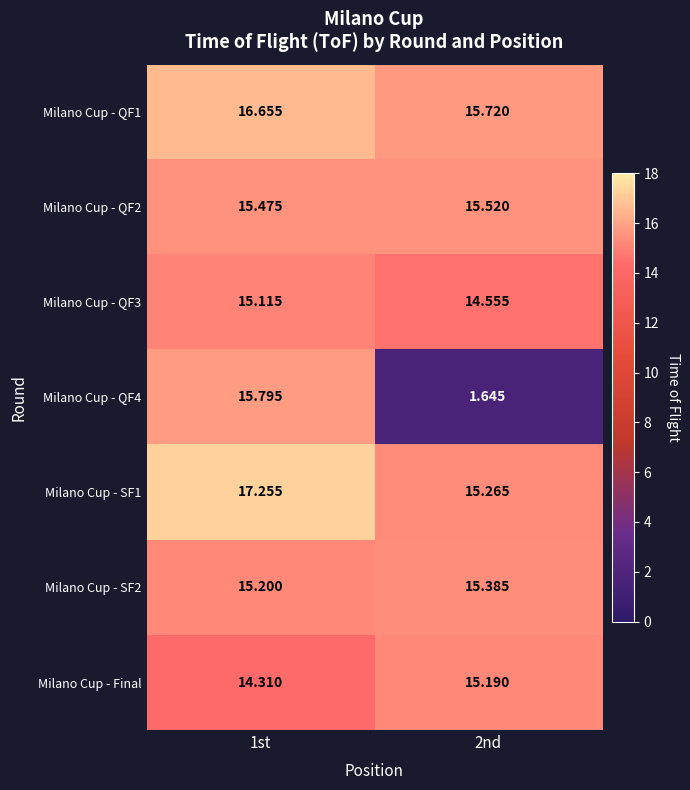

Is the value of Milano Cup - QF1 at 1st greater than the value of Milano Cup - SF1 at 1st?

No